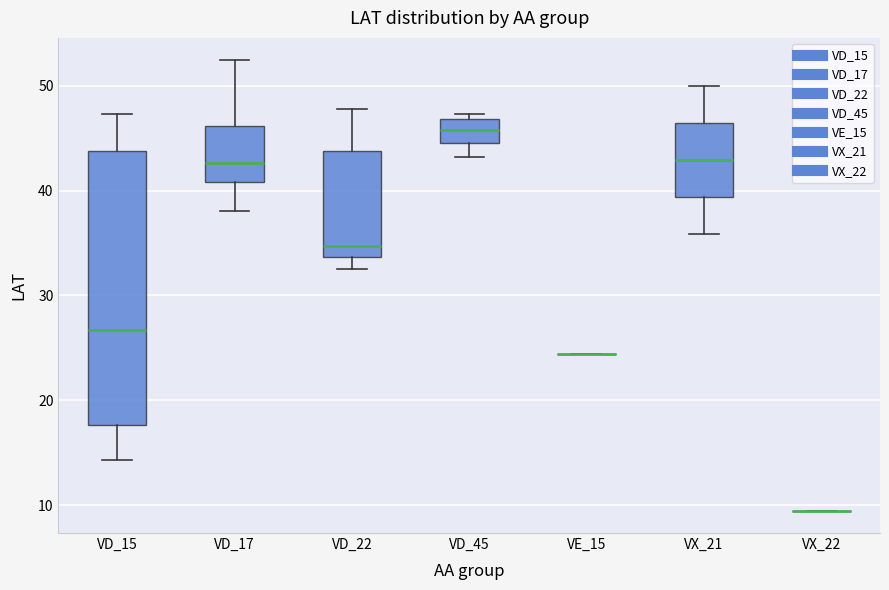

Reading left to right, transcribe this box plot: for each box, give where its median line is, the range the box spans, and where its two whiskers end, as read against the y-axis. The values are not printed on the chart, so give them approximately, as read against the axis.

VD_15: median 27, box 18 to 44, whiskers 14 to 47
VD_17: median 43, box 41 to 46, whiskers 38 to 52
VD_22: median 35, box 34 to 44, whiskers 33 to 48
VD_45: median 46, box 45 to 47, whiskers 43 to 47 (just above the box's upper edge)
VE_15: box collapsed to a line at 24, whiskers 24 to 24
VX_21: median 43, box 39 to 46, whiskers 36 to 50
VX_22: box collapsed to a line at 10, whiskers 10 to 10